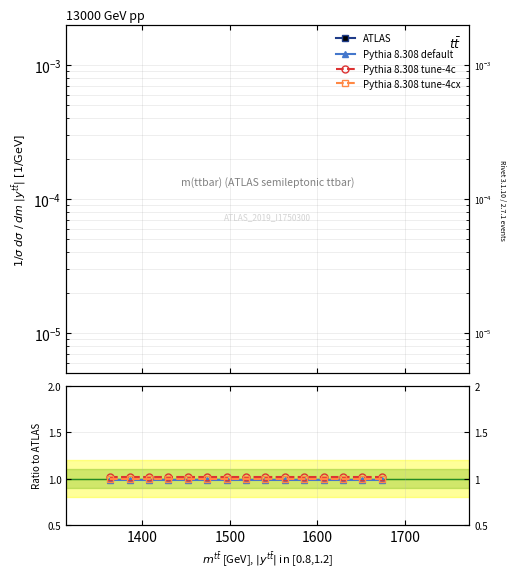

True or false: Pythia 8.308 default and Pythia 8.308 tune-4c cross at least once.

False